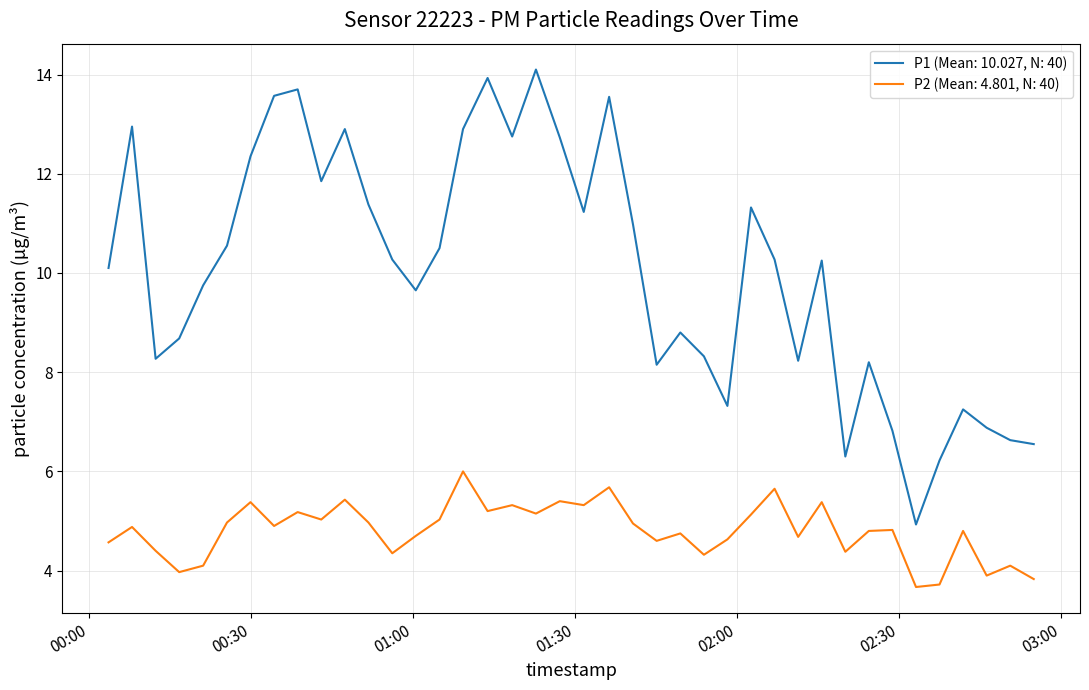

Which series has the largest range (max minus min)?

P1 (Mean: 10.027, N: 40)